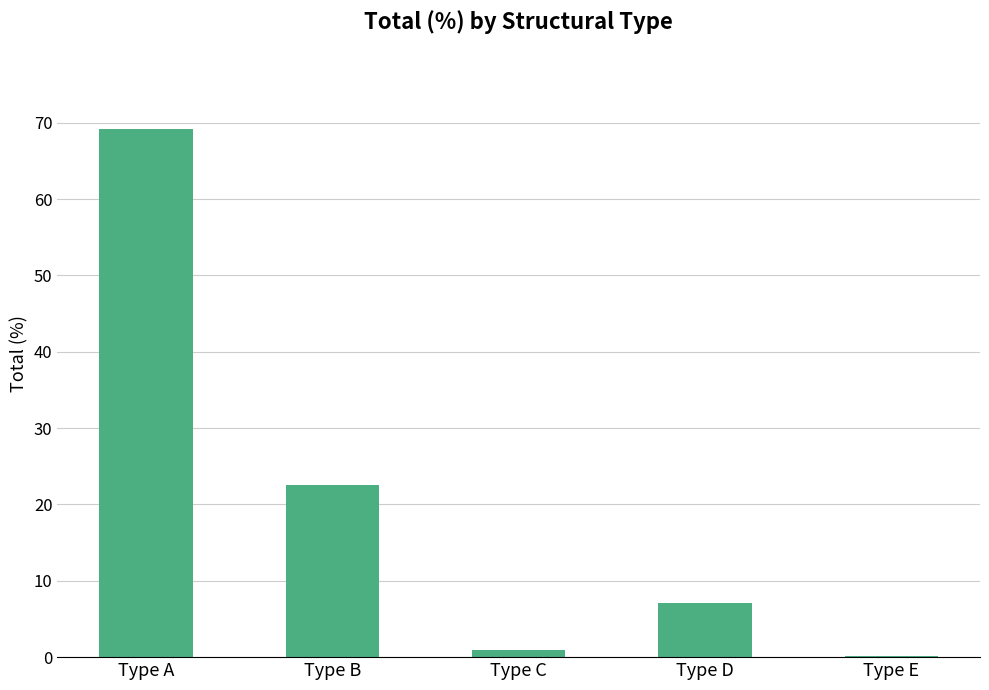

Where does the data first go above 7?

Type A